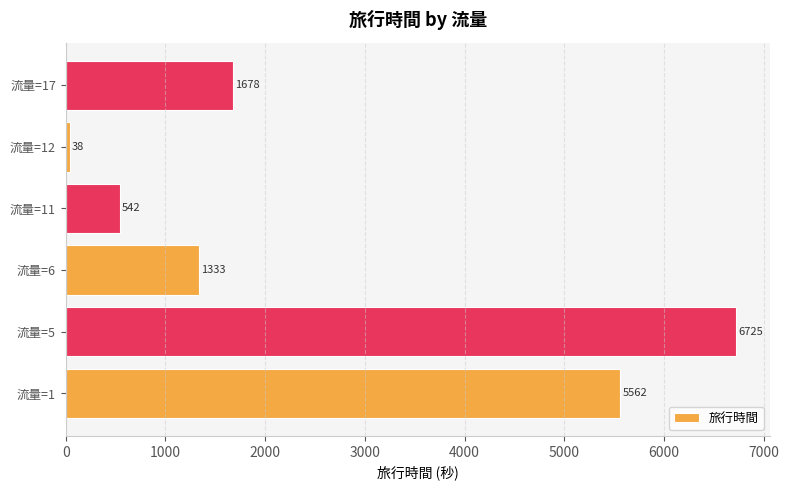

Approximately how many times larger is the value at 流量=1 compared to 流量=12?

146.4